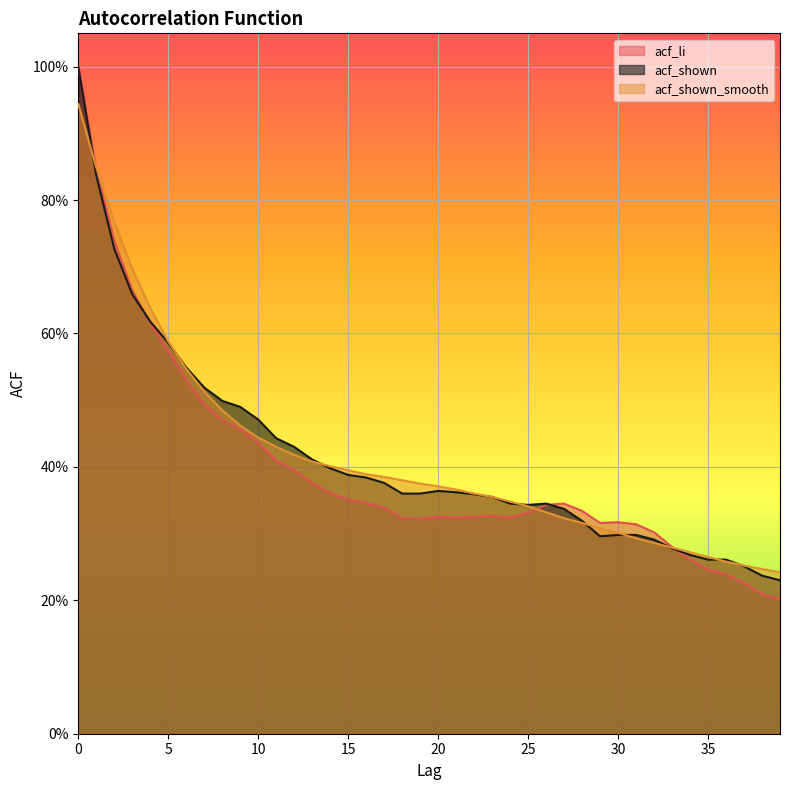

Where do acf_shown_smooth and acf_shown first cross each other?

0 and 1